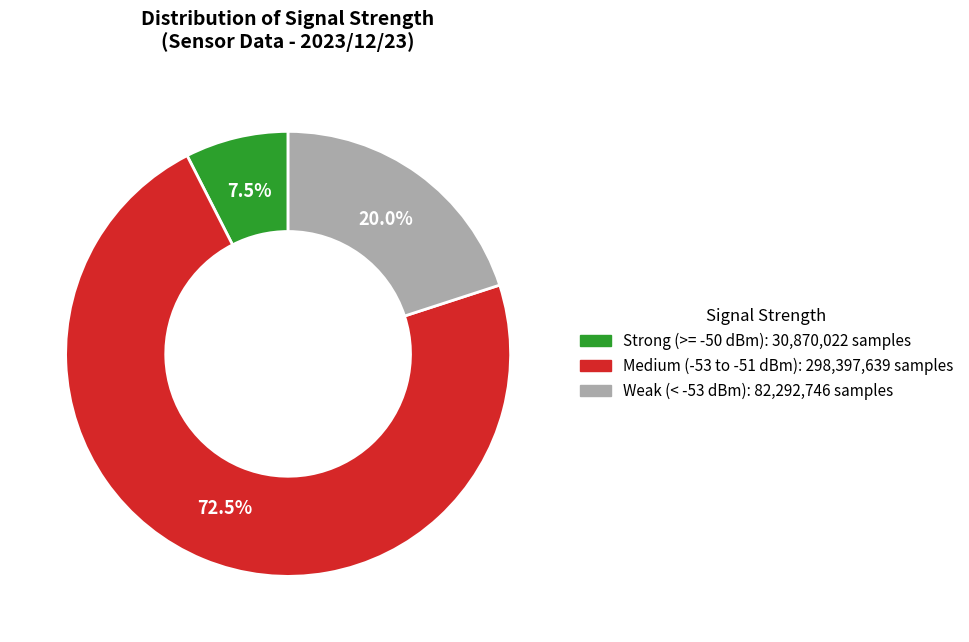

Does any single category account for the majority?

Yes